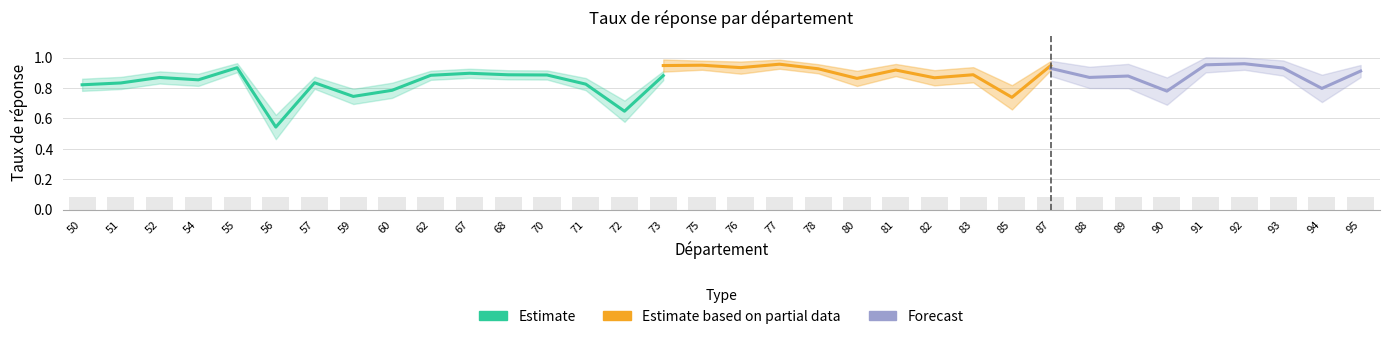

What is the value of the Estimate bar at the 26th from the left?

0.9